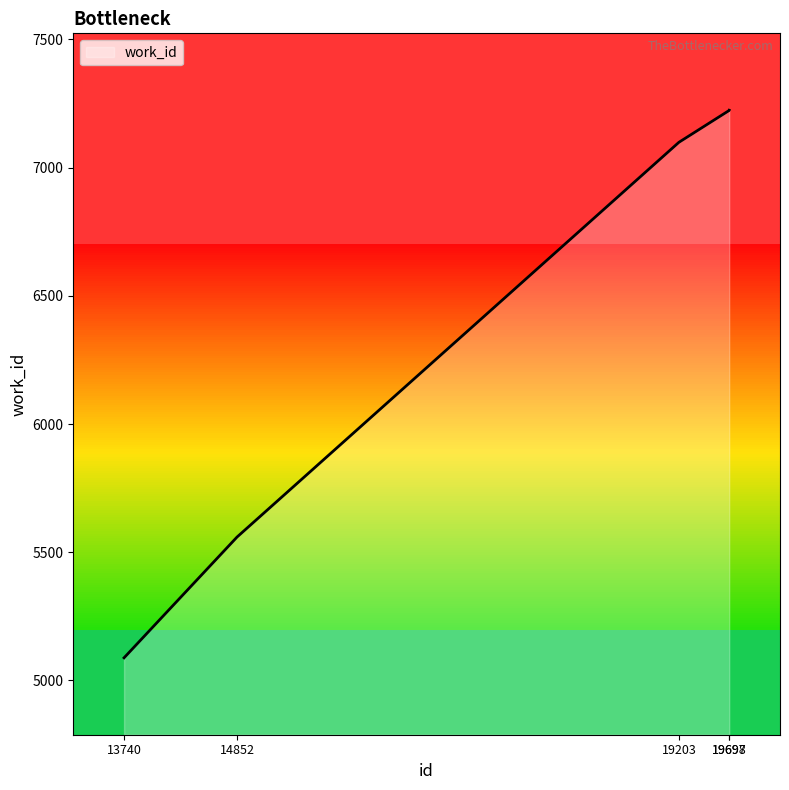

Reading right to left, extract all data points from this chart.

19698=7224	19697=7223	19203=7099	14852=5559	13740=5088